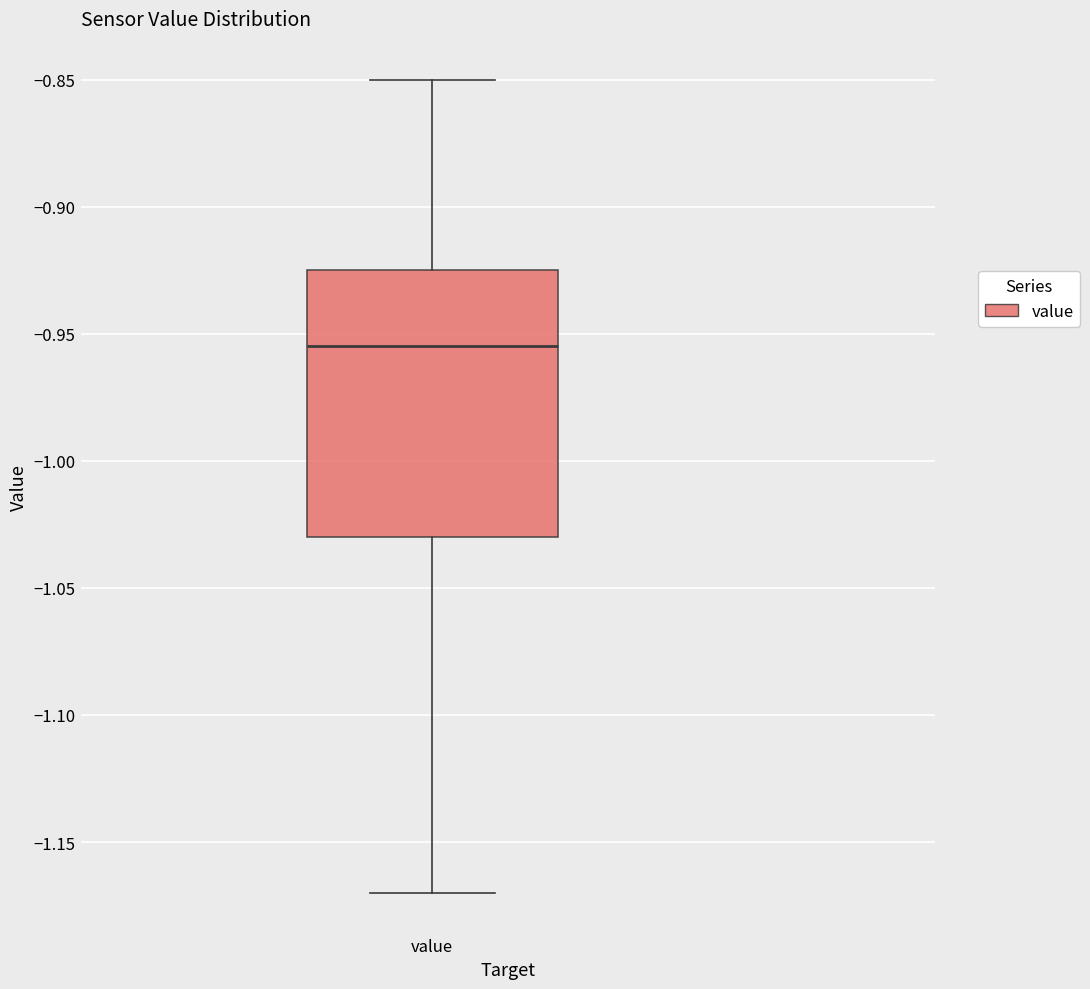

Read this box plot against the y-axis: the position of the median line, the range covered by the box, and the ends of both whiskers. The values are not printed on the chart, so give them approximately, as read against the axis.

median -0.955, box -1.030 to -0.925, whiskers -1.170 to -0.850